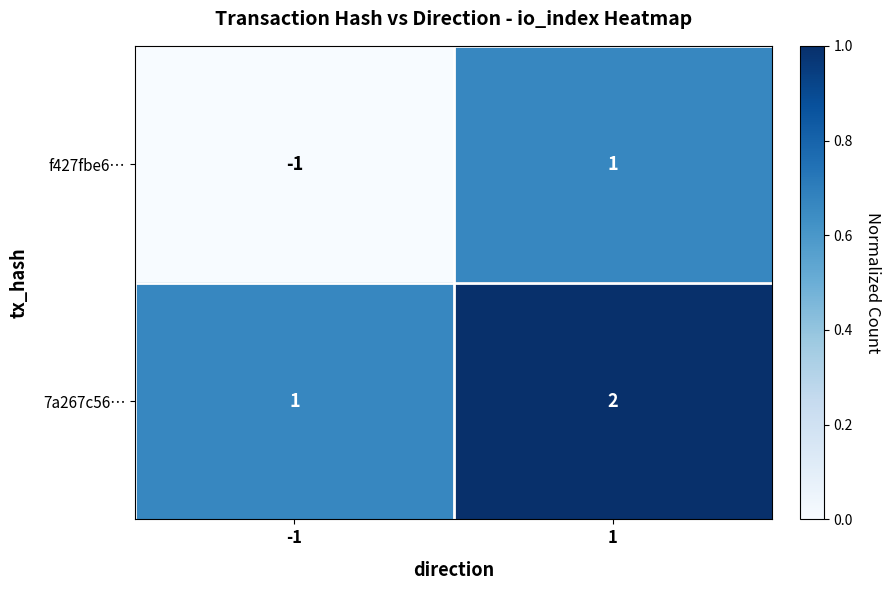

List the series in order of their peak value, lowest first.

f427fbe6…, 7a267c56…